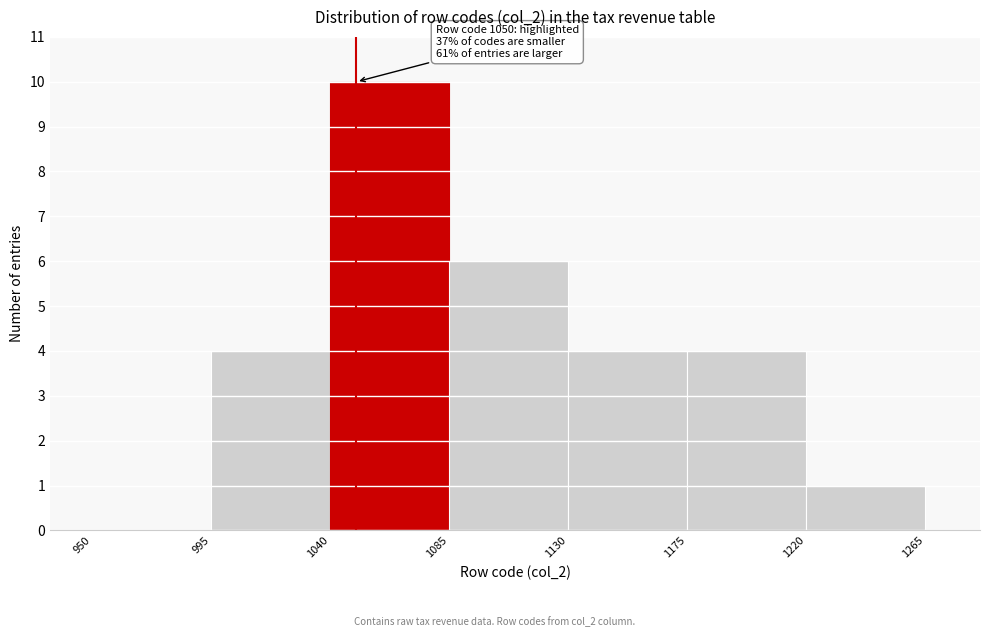

Read against the x-axis, roughly where is the centre of the tallest bar?

1065